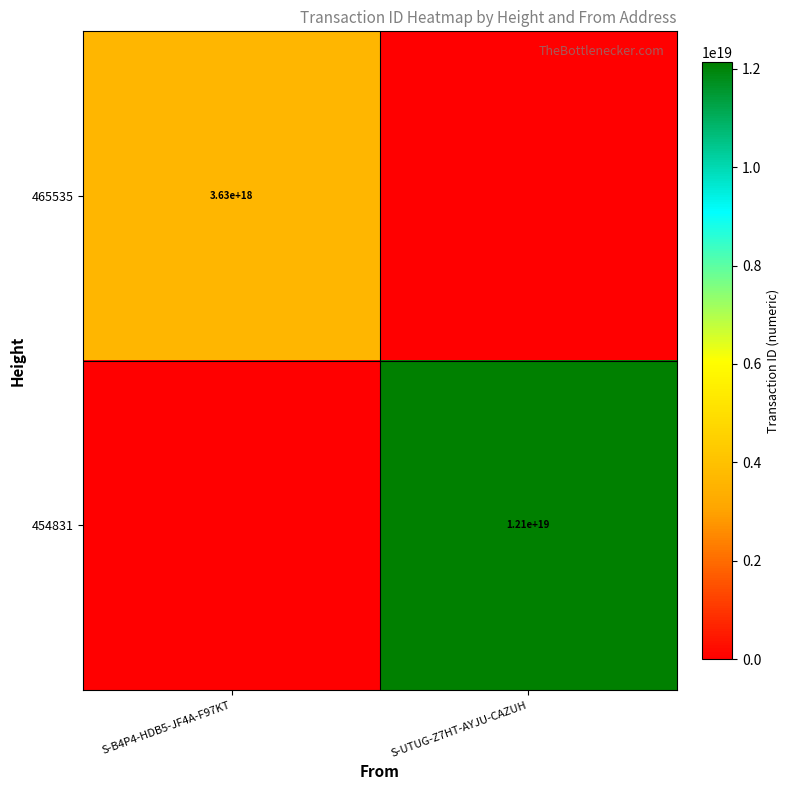

The value of 465535 at S-B4P4-HDB5-JF4A-F97KT is 1726748295191357696. True or false?

False